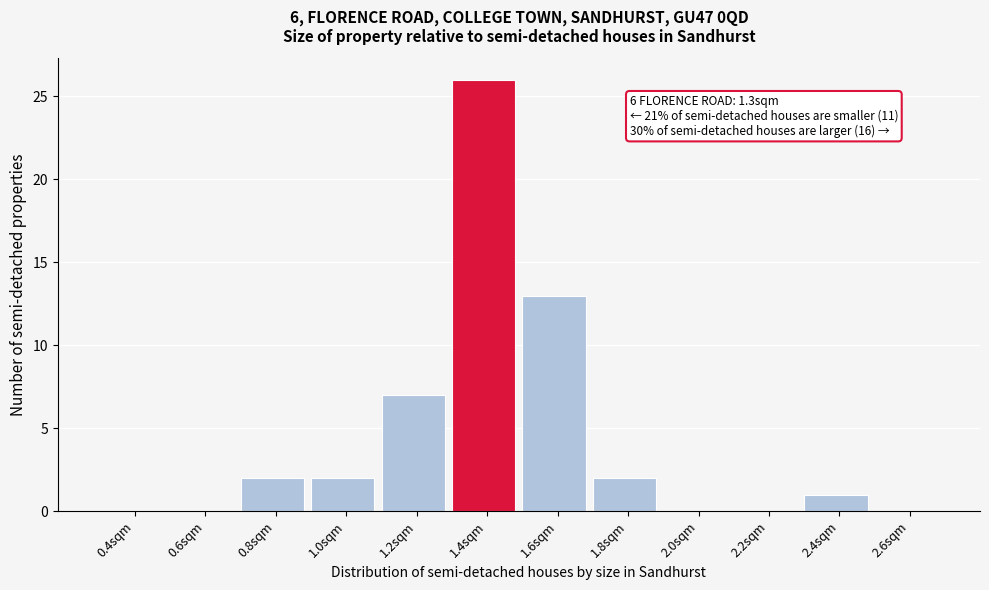

Which range on the x-axis has the tallest bar?

1.3 to 1.5